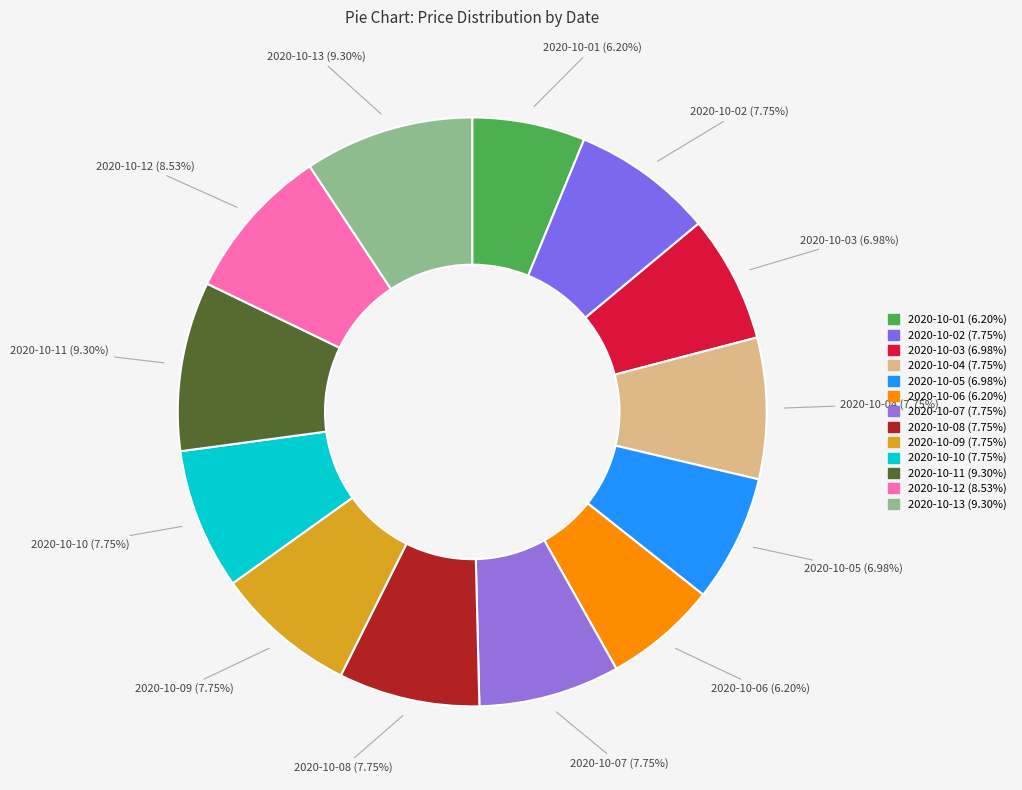

What percentage do 2020-10-04 and 2020-10-11 together represent?

17.1%